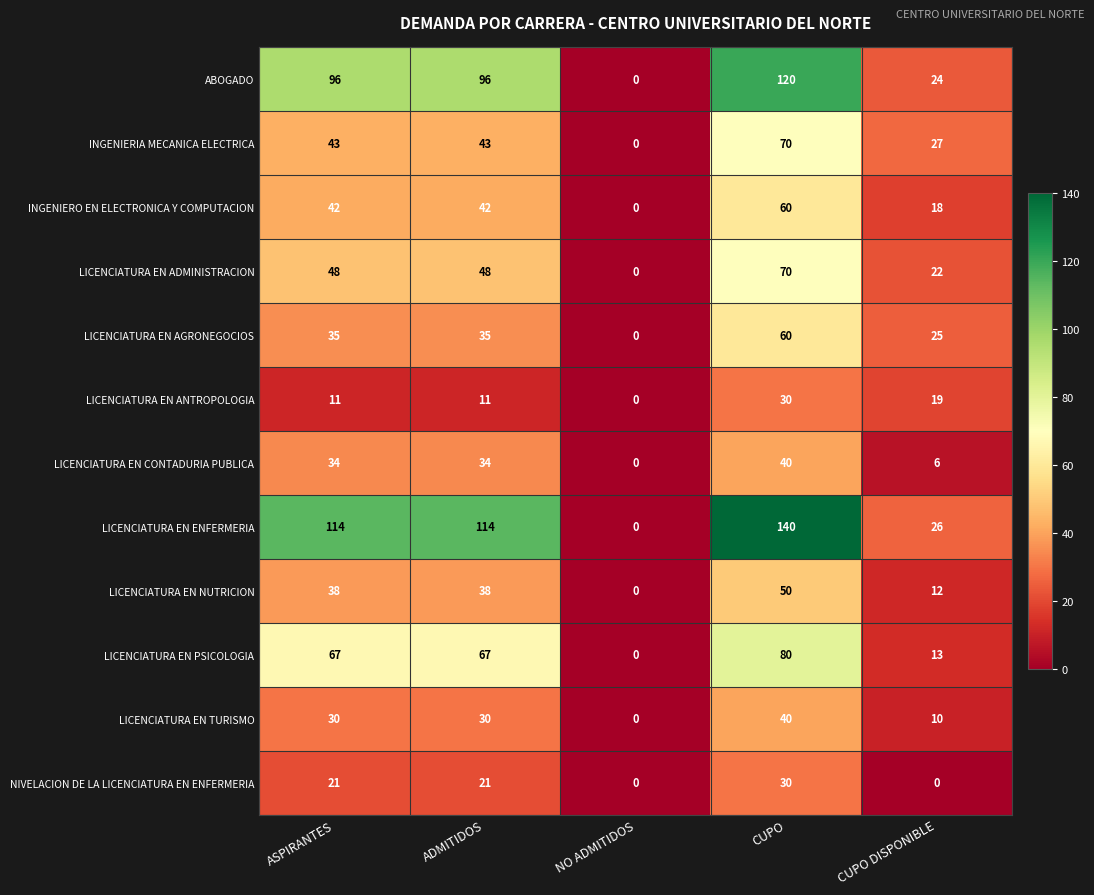

True or false: LICENCIATURA EN NUTRICION has a value of 68 at ASPIRANTES.

False